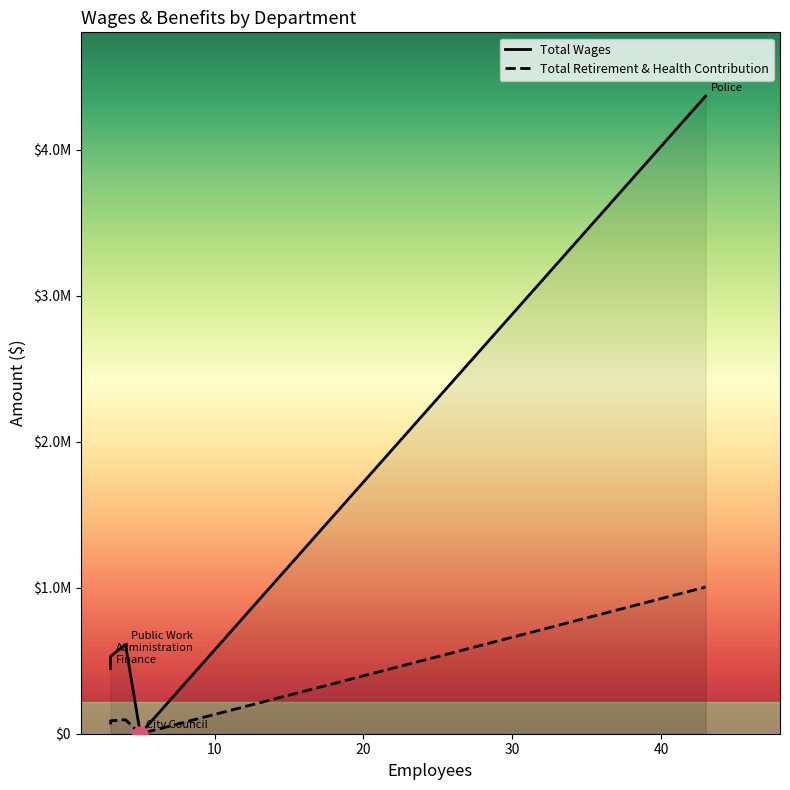

Which series has the largest Y range (max minus min)?

Total Wages